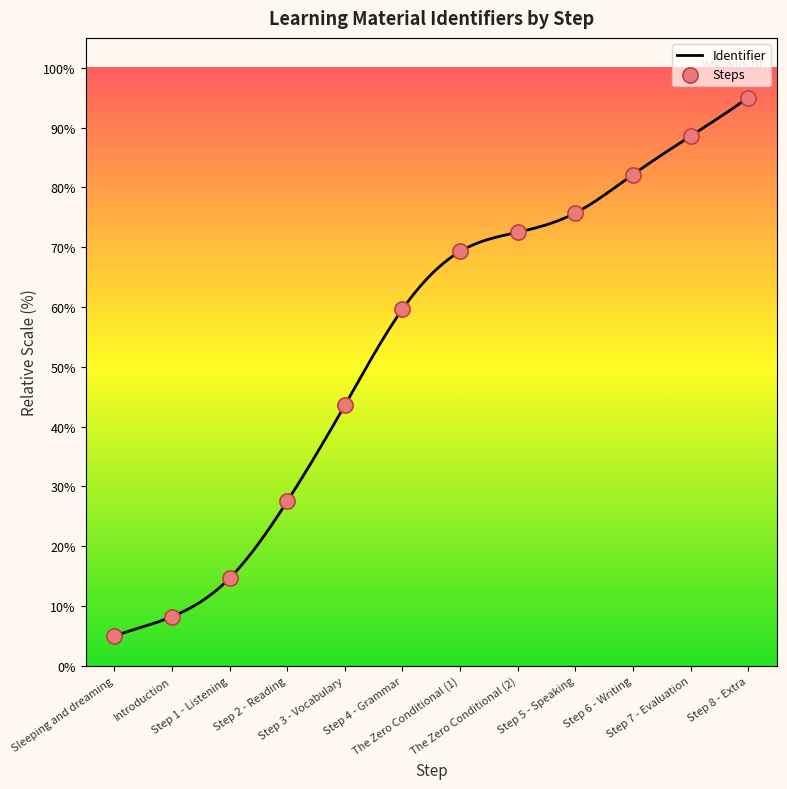

Approximately how many times larger is the value at Step 8 - Extra compared to Introduction?

11.6